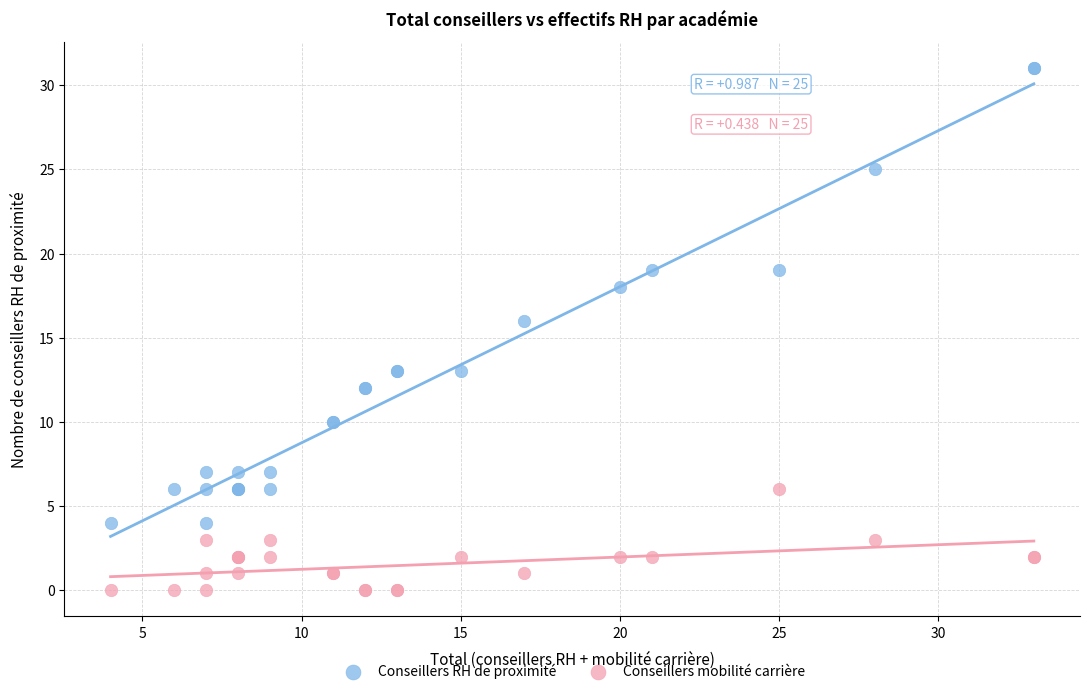

Which series contains the lowest Y value?

Conseillers mobilité carrière